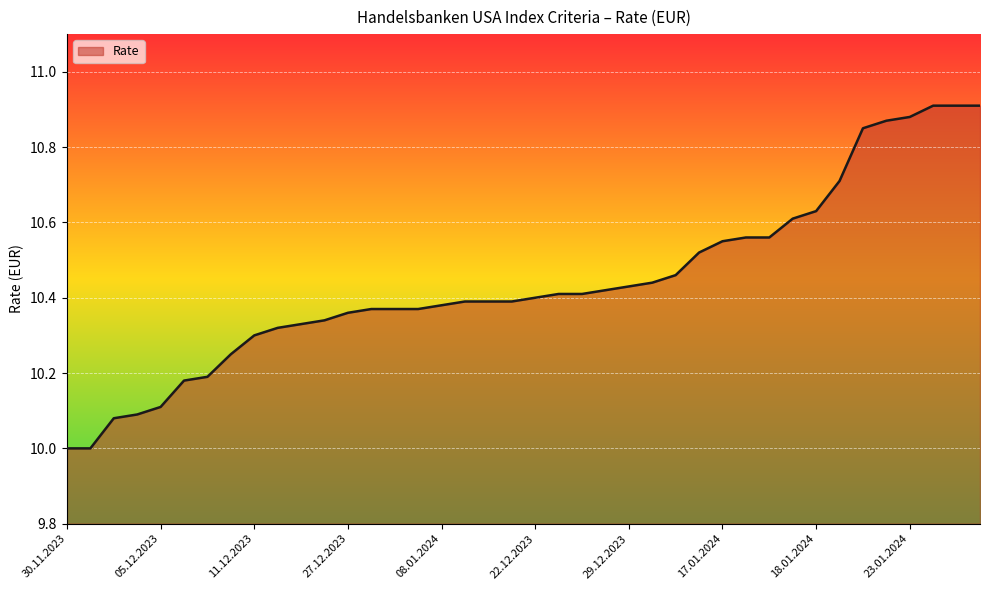

What is the difference between the maximum and minimum values?

0.9